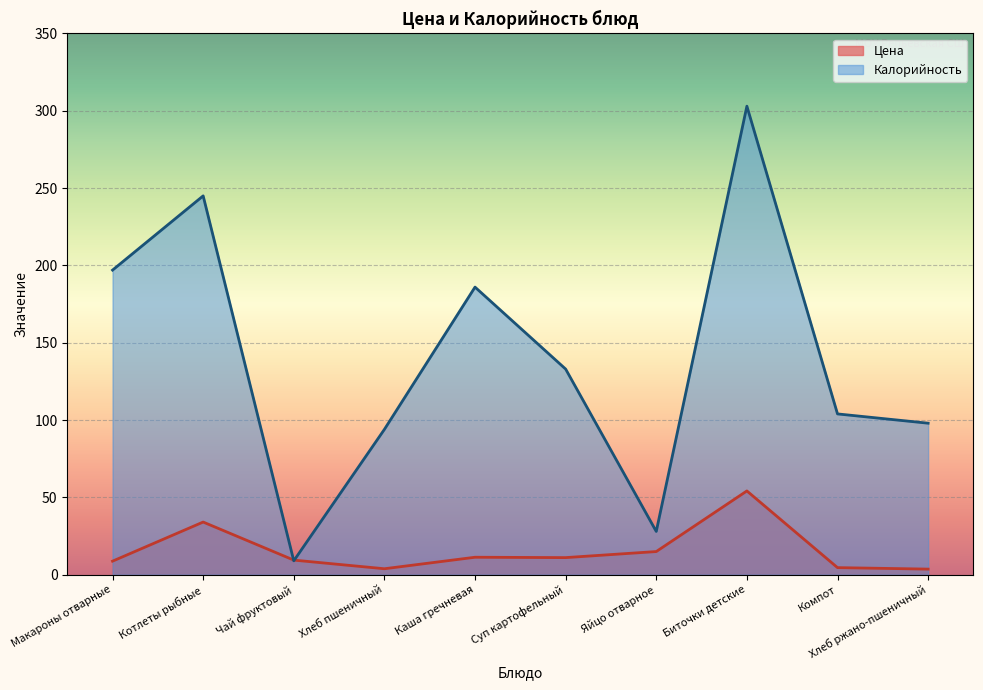

What is the difference between the maximum and minimum values in the Цена series?

50.6